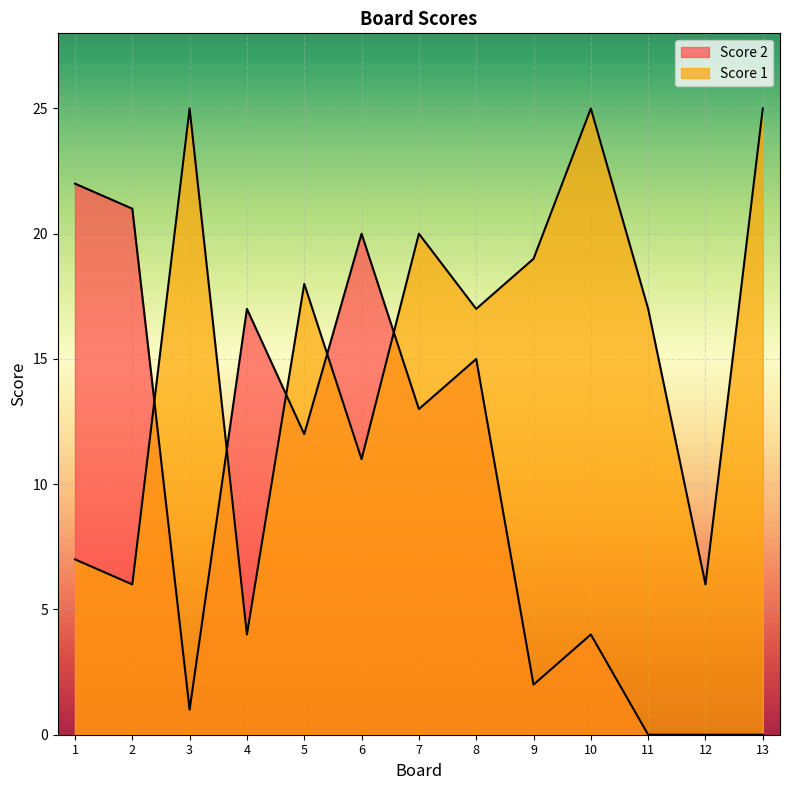

What is the sum of the Score 2 values at 5 and 1?

34